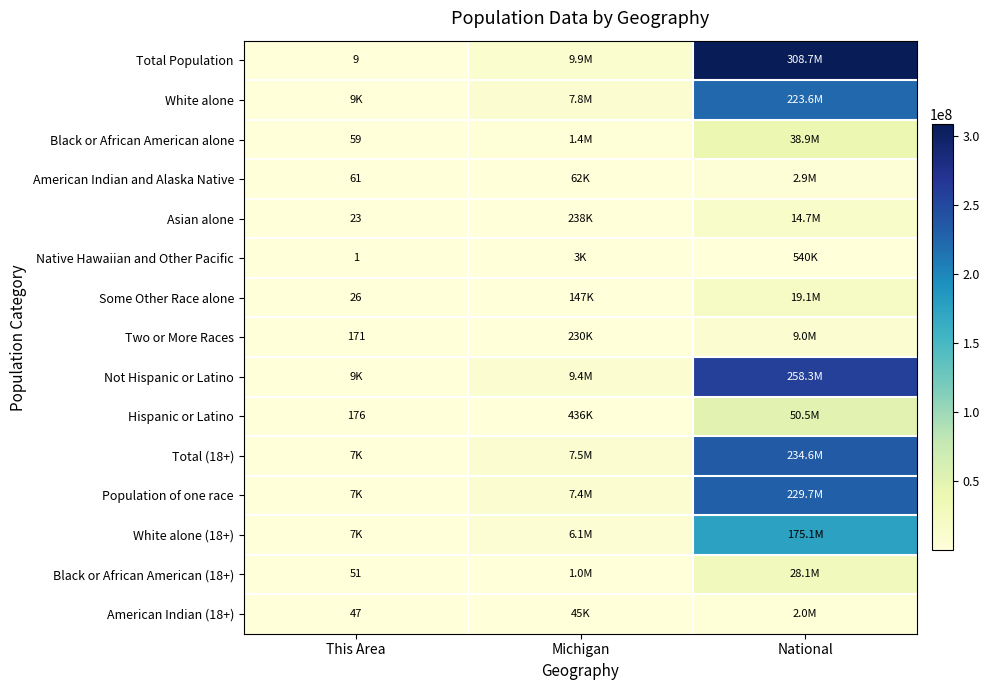

The value of American Indian (18+) at This Area is 78. True or false?

False